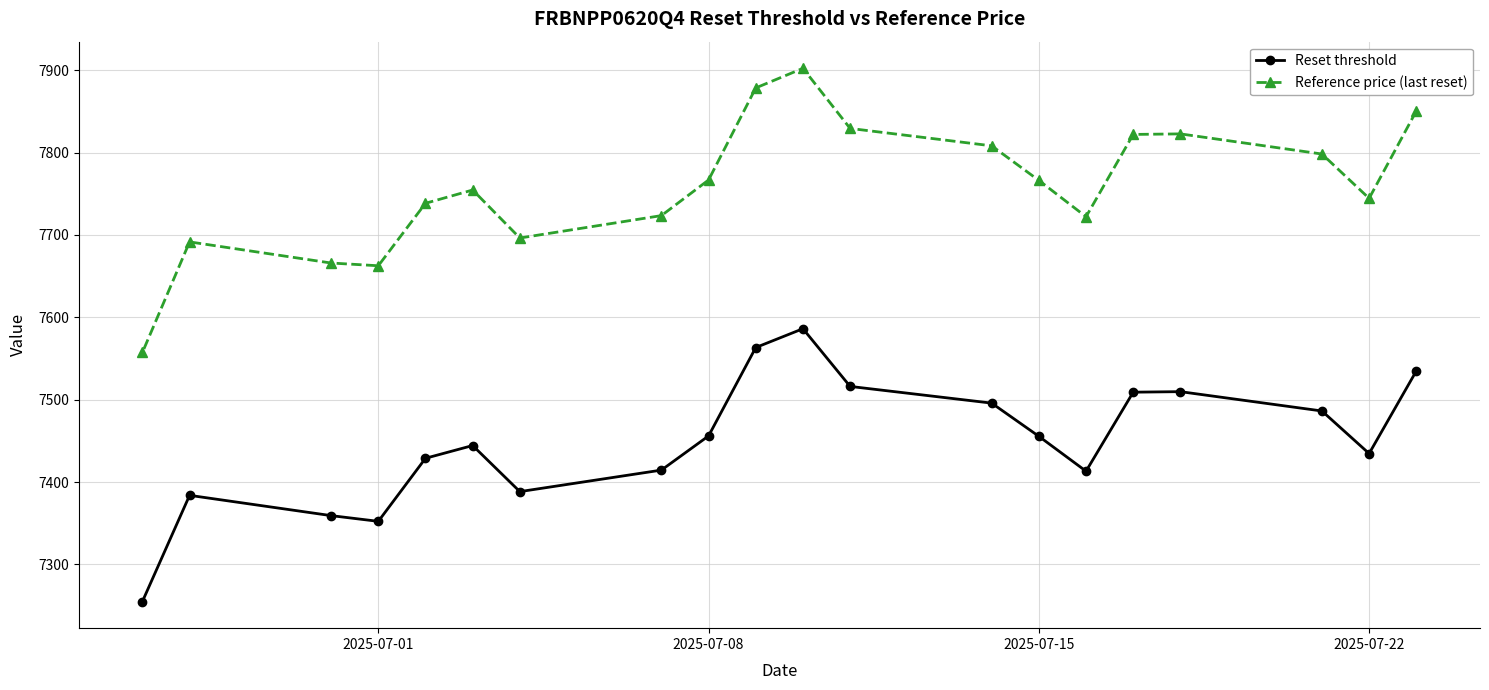

Which series has the widest spread of values?

Reference price (last reset)